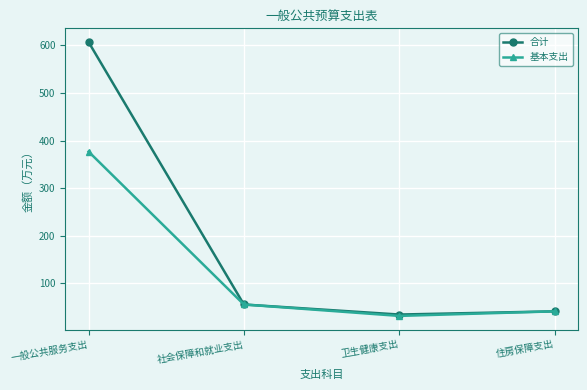

Reading left to right, transcribe all the data shown in this chart.

合计: 607.2	55.5	34.4	41.1
基本支出: 376.9	55.5	31.5	41.1